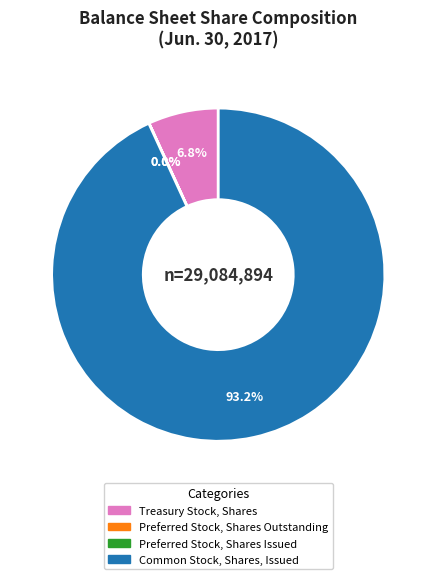

Is there any slice that represents more than half of the pie?

Yes